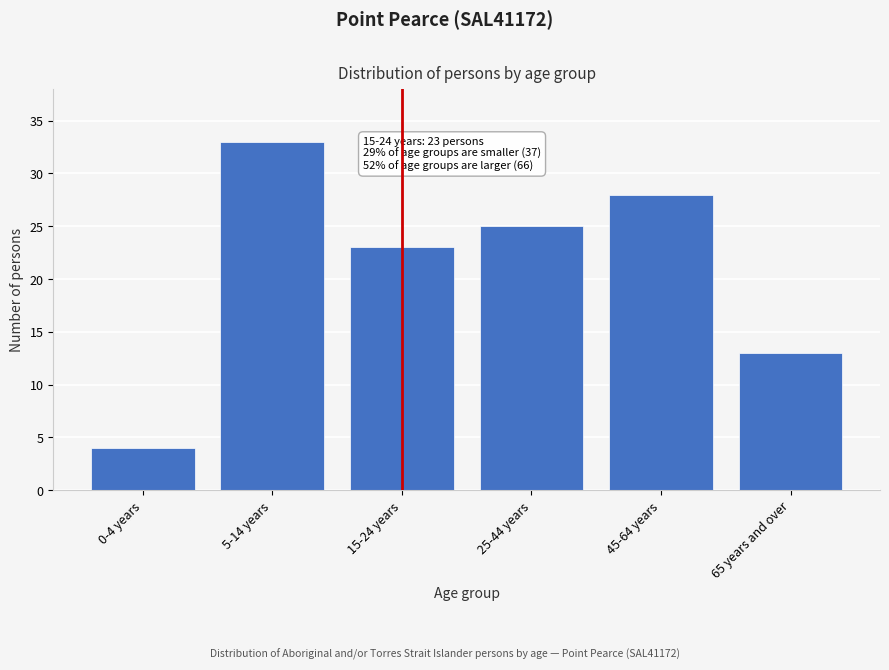

Reading left to right, what are all the values shown in this chart?

0-4 years=4	5-14 years=33	15-24 years=23	25-44 years=25	45-64 years=28	65 years and over=13